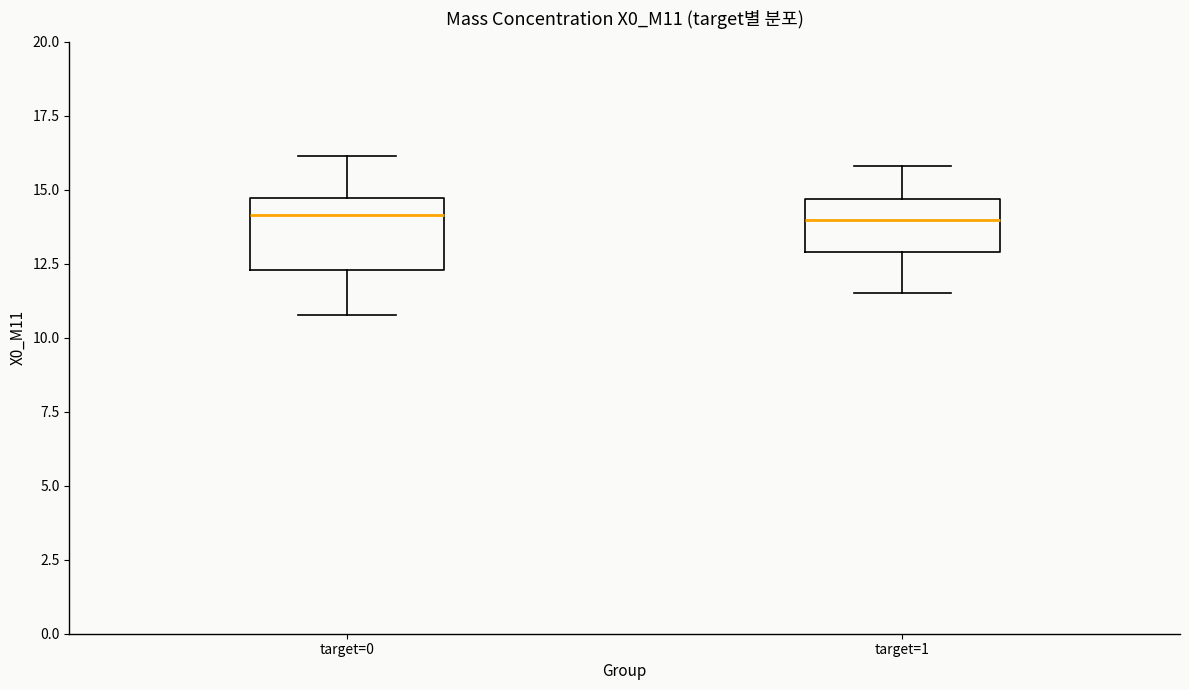

Reading left to right, read every box against the y-axis: the position of its median line, the range the box covers, and the ends of its whiskers. The values are not printed on the chart, so give them approximately, as read against the axis.

target=0: median 14.0, box 12.5 to 14.5, whiskers 11.0 to 16.0
target=1: median 14.0, box 13.0 to 14.5, whiskers 11.5 to 16.0